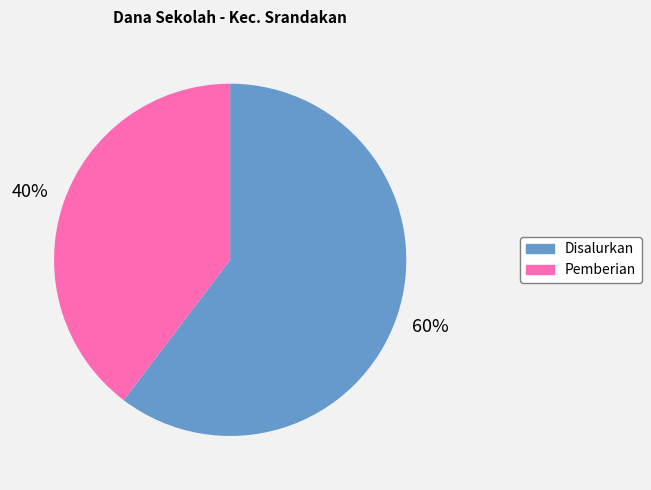

Is there any slice that represents more than half of the pie?

Yes